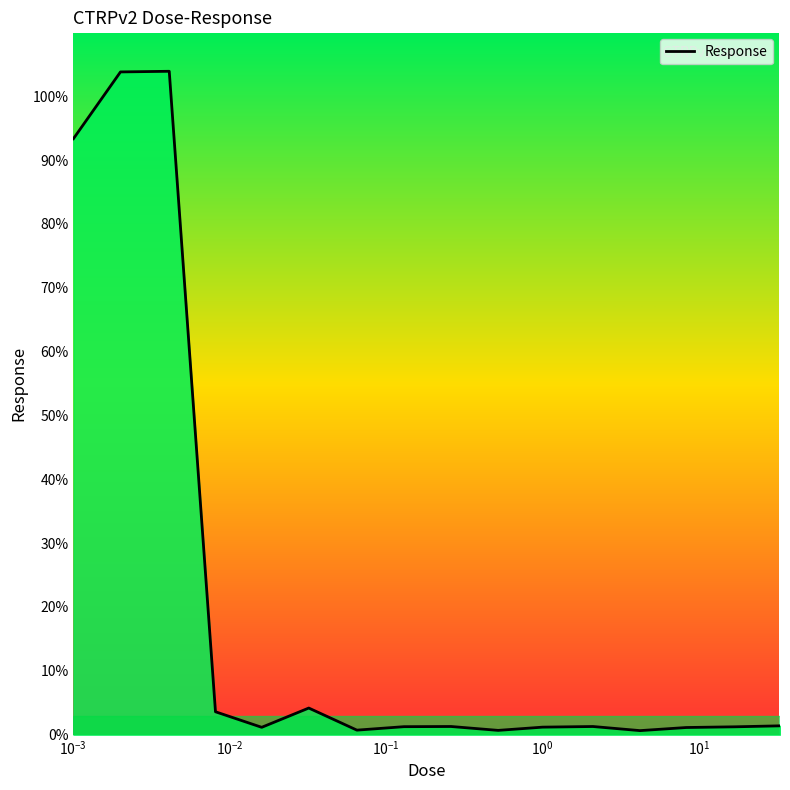

What is the difference between the maximum and minimum values?

103.3